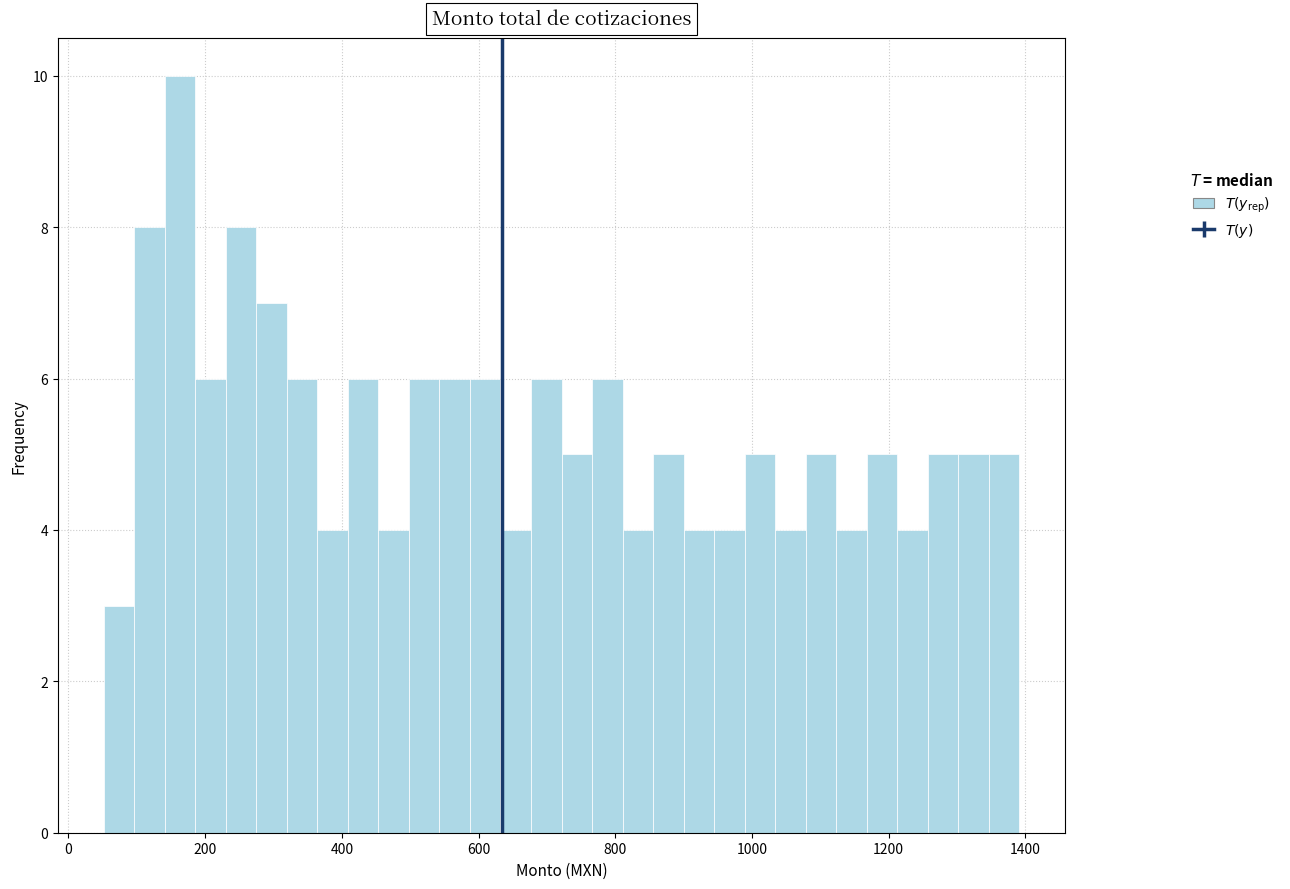

Around what value on the x-axis is the tallest bar? Give the approximate position of its centre, as read against the axis.

160